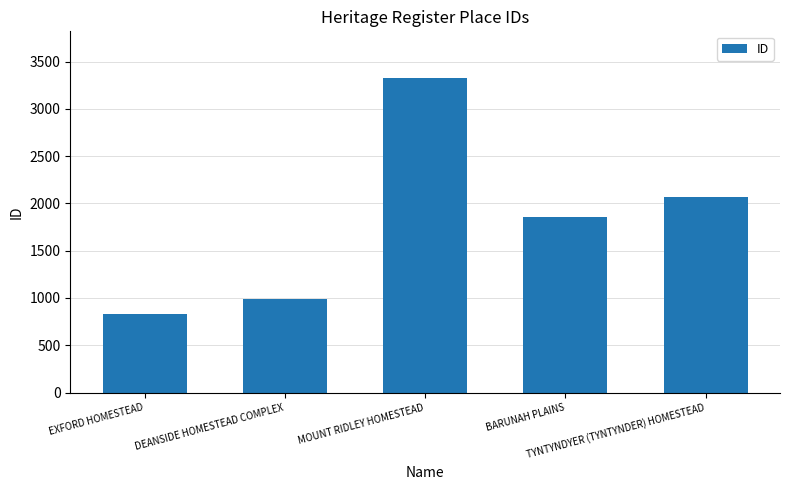

Is it true that the value at EXFORD HOMESTEAD is 314?

False